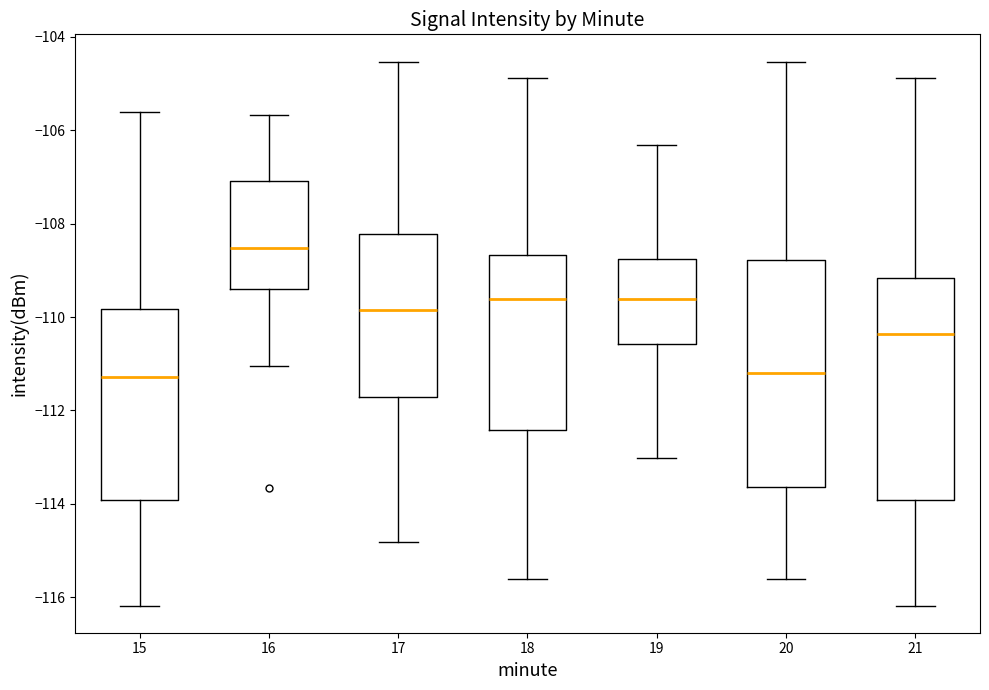

Where is the lower edge of the box at x = 16 on the y-axis? The values are not printed on the chart, so give them approximately, as read against the axis.

-109.4